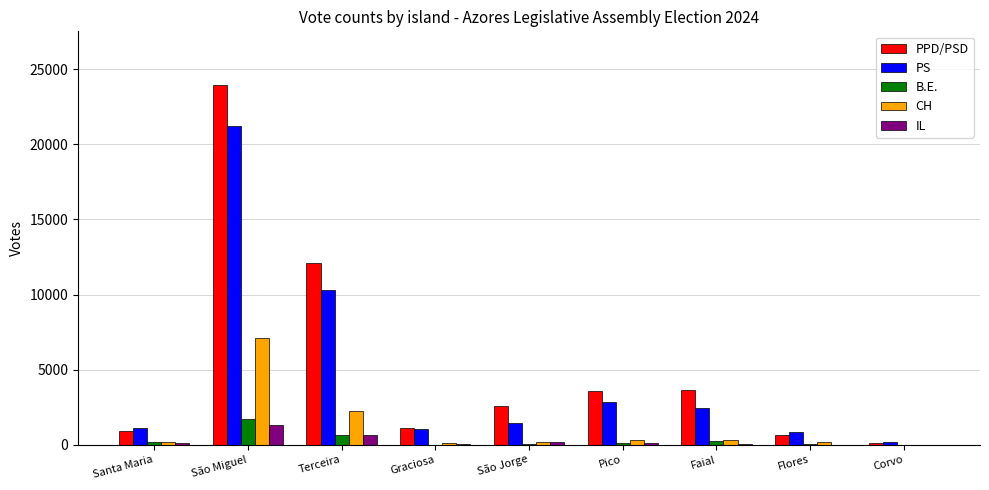

Which series has the largest range (max minus min)?

PPD/PSD